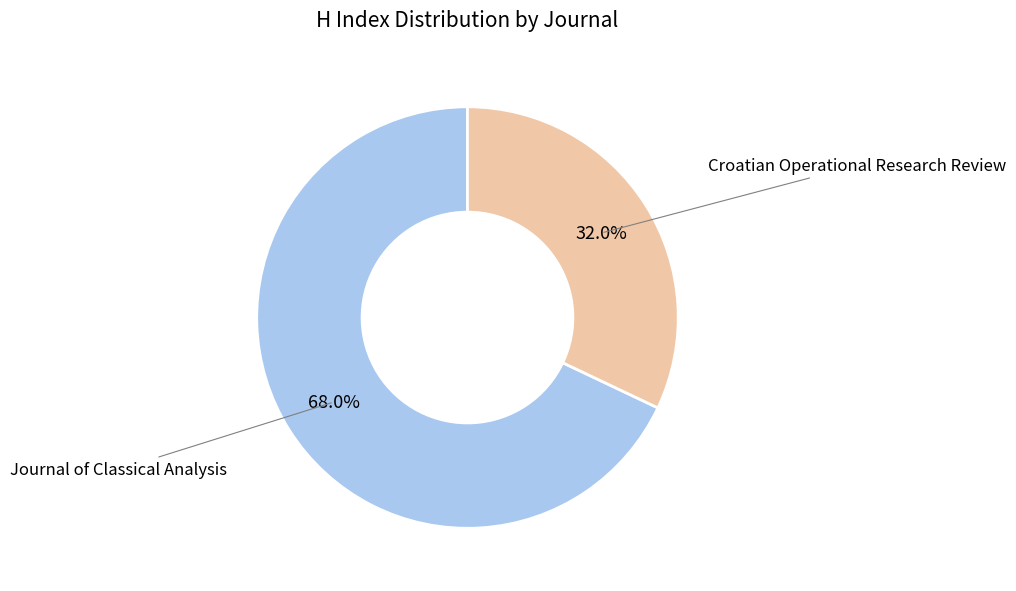

Is there a majority slice in this chart?

Yes